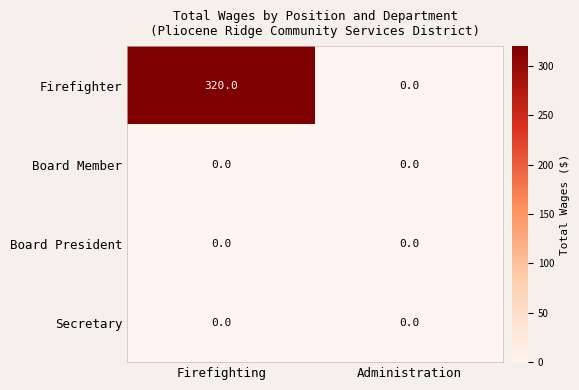

Rank the categories by Firefighter value from lowest to highest.

Administration, Firefighting